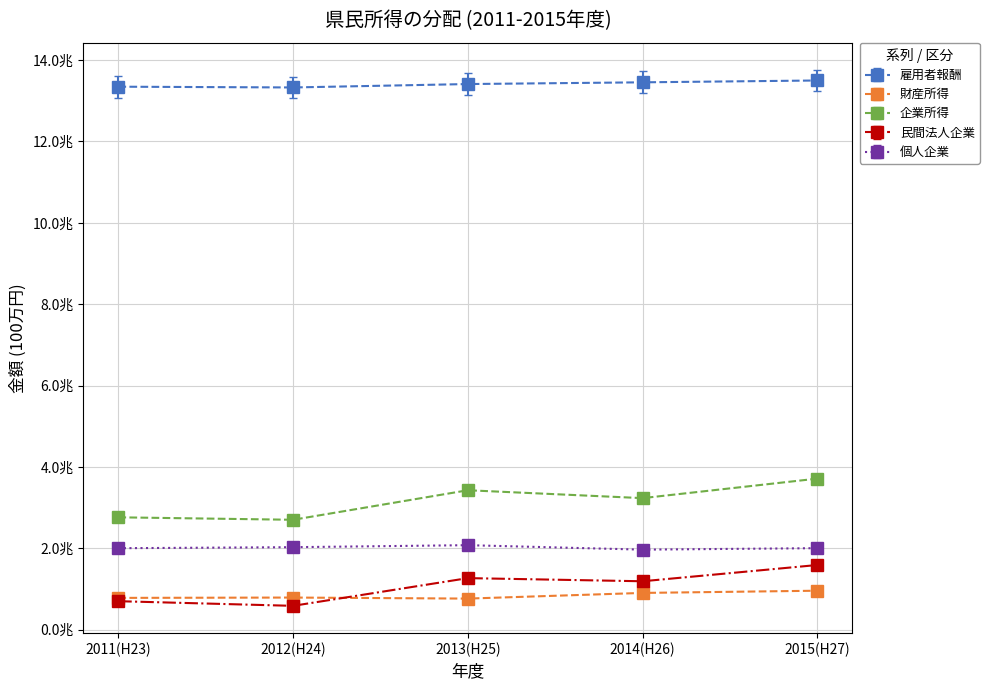

What are all the series names shown in the legend?

雇用者報酬, 財産所得, 企業所得, 民間法人企業, 個人企業